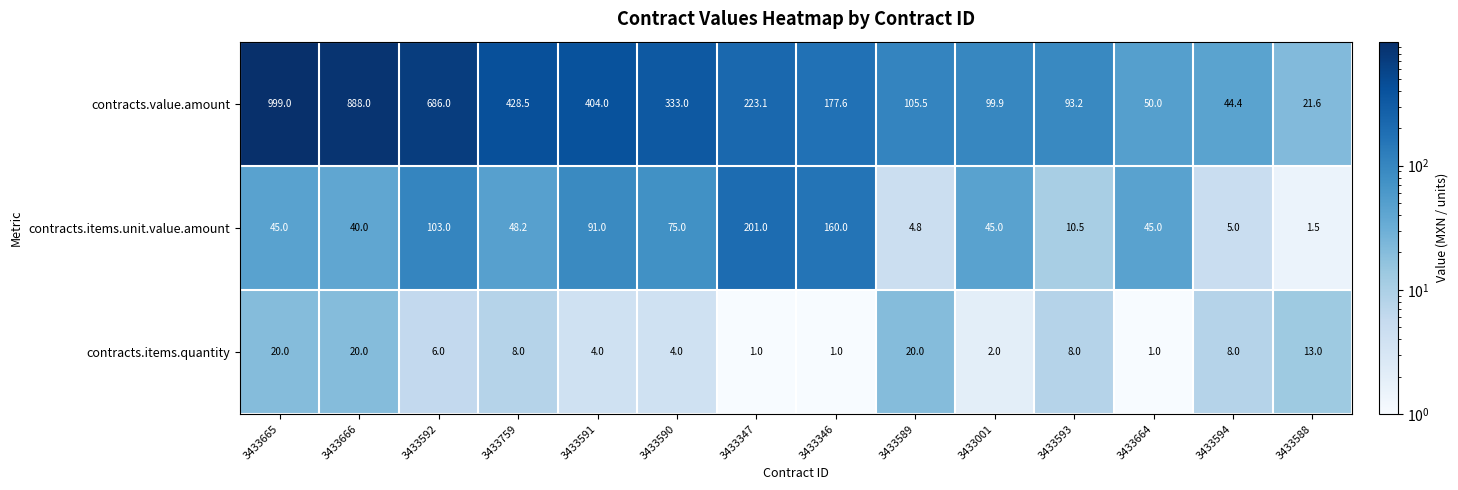

Rank the series by their maximum value, from highest to lowest.

contracts.value.amount, contracts.items.unit.value.amount, contracts.items.quantity